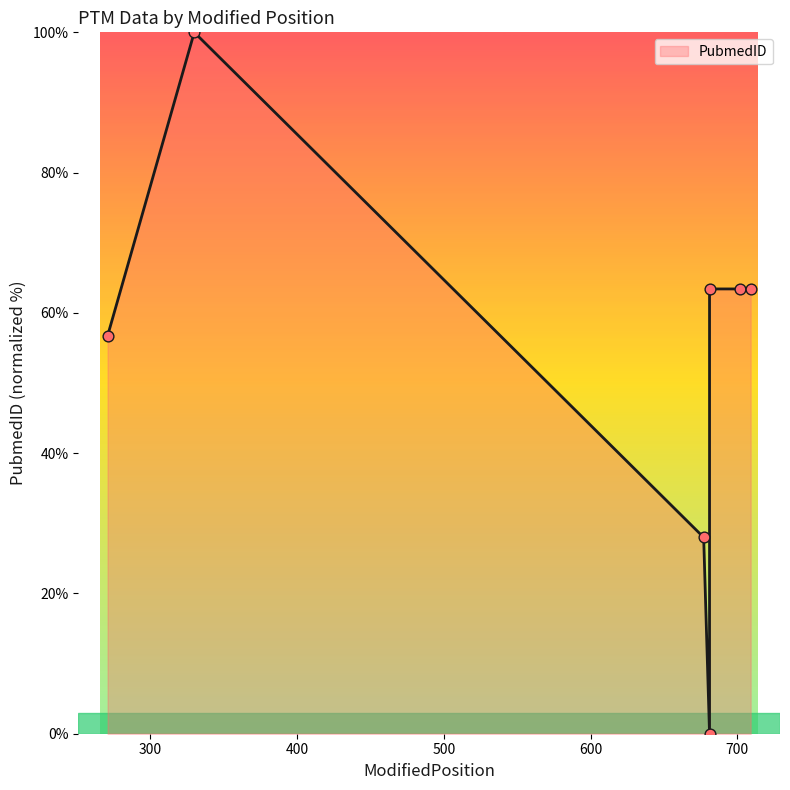

What is the change in value from 271 to 702?

+6.7